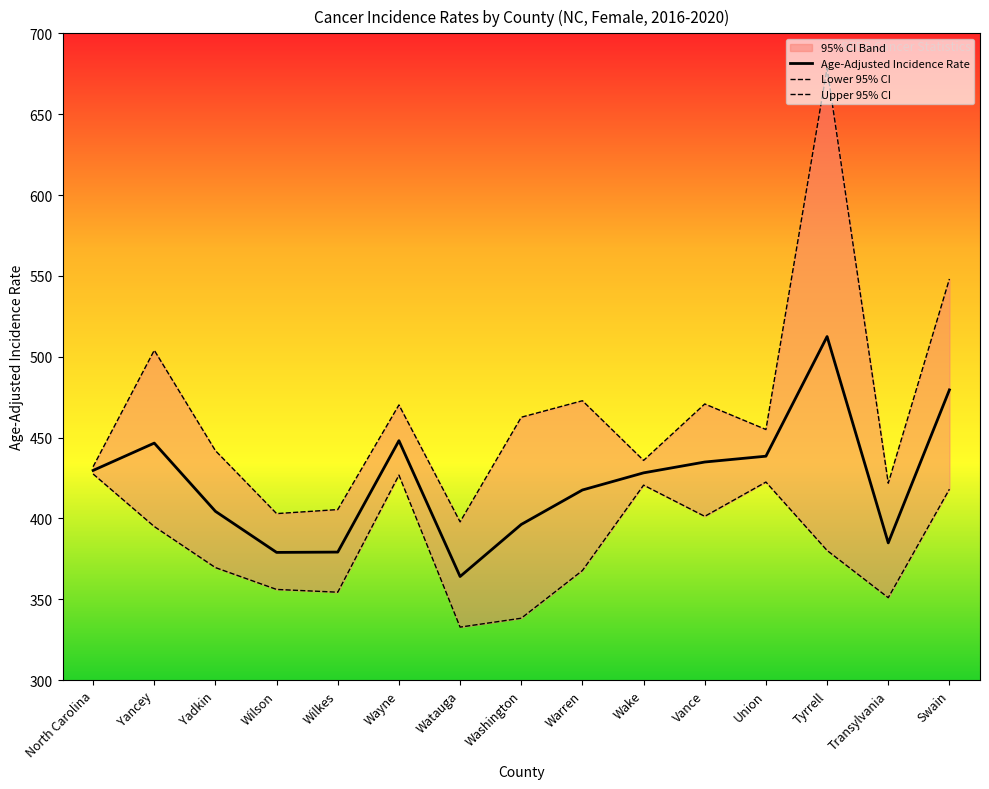

What is the sum of all Age-Adjusted Incidence Rate values?

6343.5